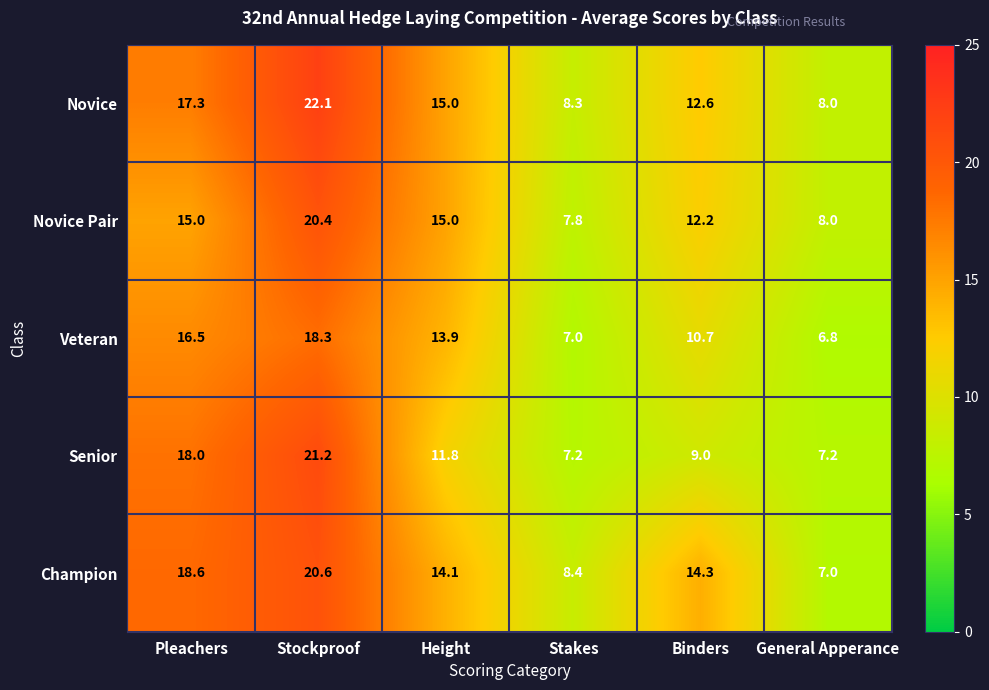

Which series changed the most between Stockproof and Stakes?

Senior